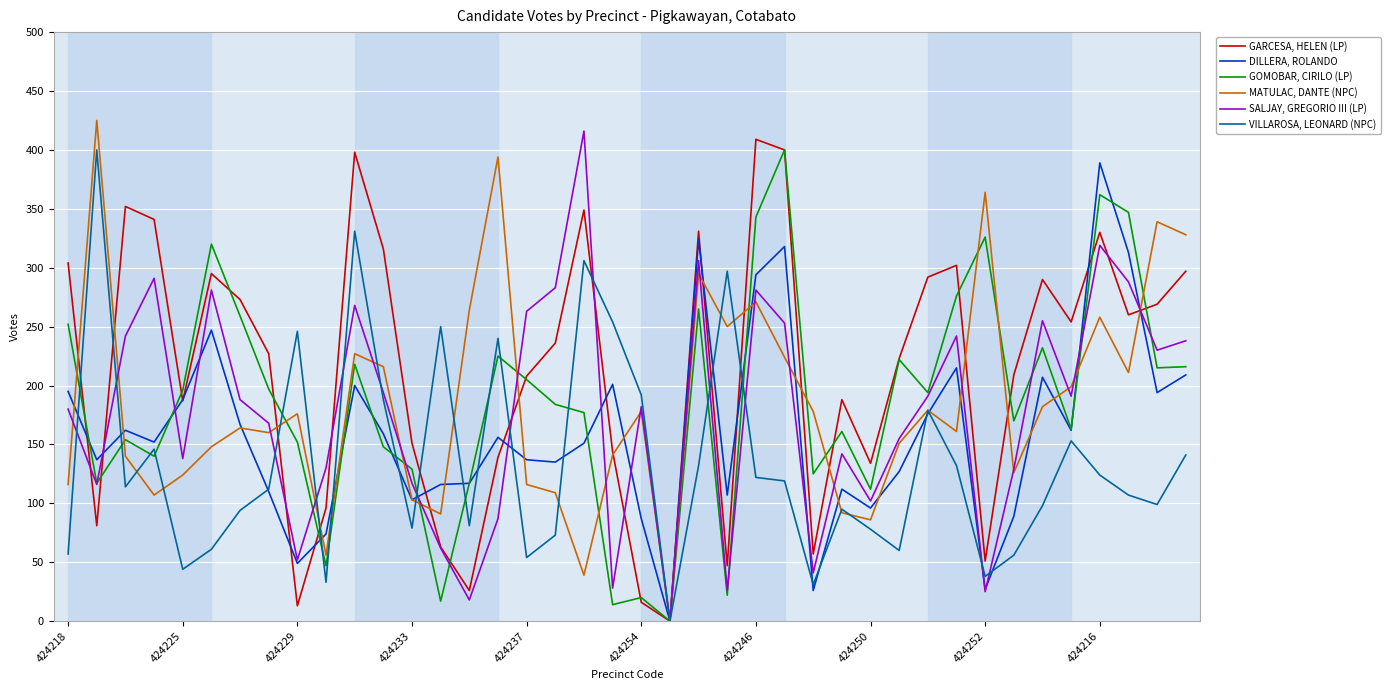

What is the average value of the SALJAY, GREGORIO III (LP) series?

178